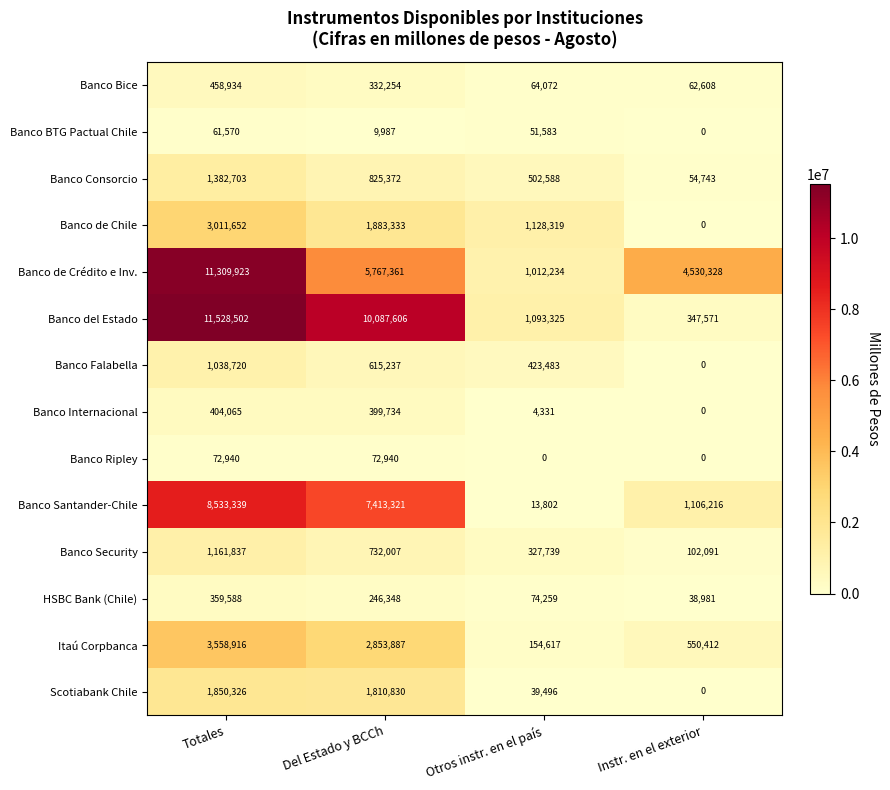

At Del Estado y BCCh, list the series in order from largest to smallest.

Banco del Estado, Banco Santander-Chile, Banco de Crédito e Inv., Itaú Corpbanca, Banco de Chile, Scotiabank Chile, Banco Consorcio, Banco Security, Banco Falabella, Banco Internacional, Banco Bice, HSBC Bank (Chile), Banco Ripley, Banco BTG Pactual Chile